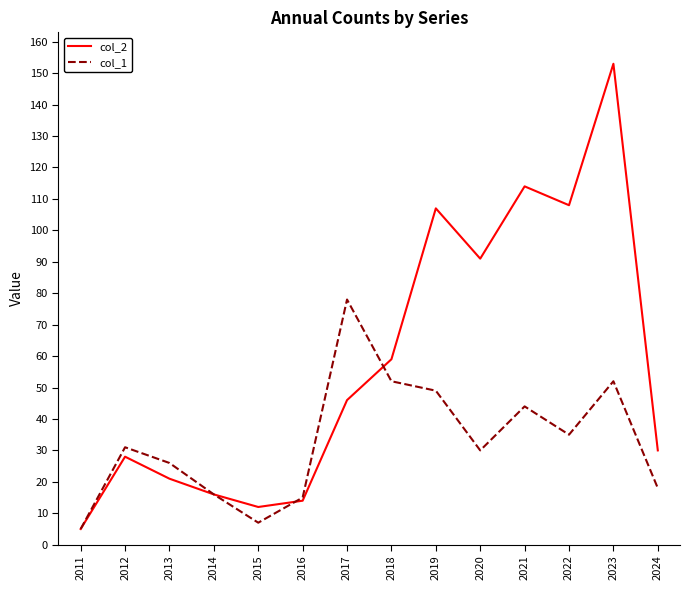

What is the lowest value of the col_2 series?

5